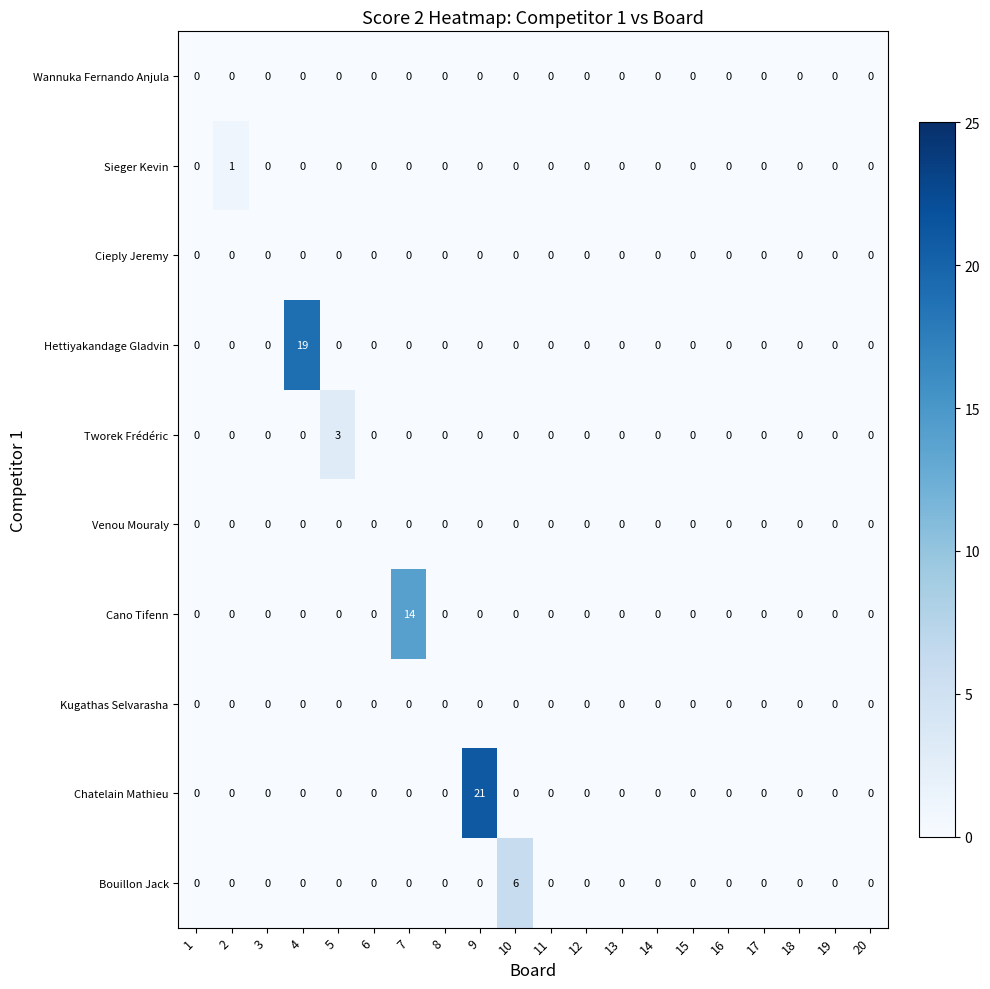

What is the difference between the highest and lowest values at 7?

14